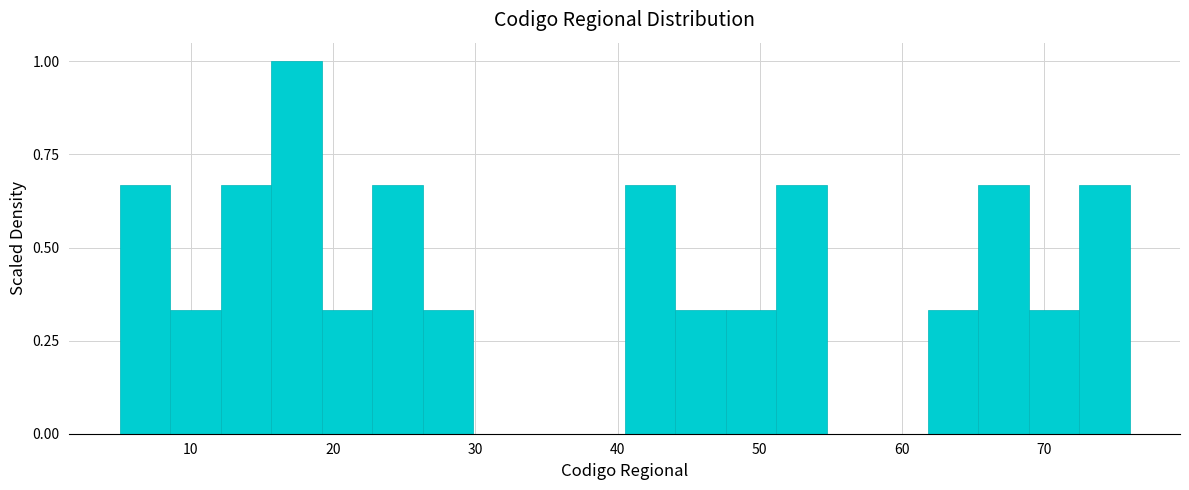

Read against the x-axis, roughly where is the centre of the tallest bar?

17